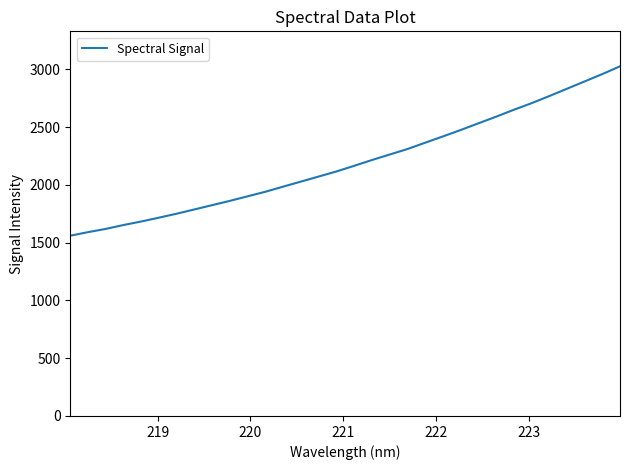

What is the maximum value shown in the chart?

3026.9